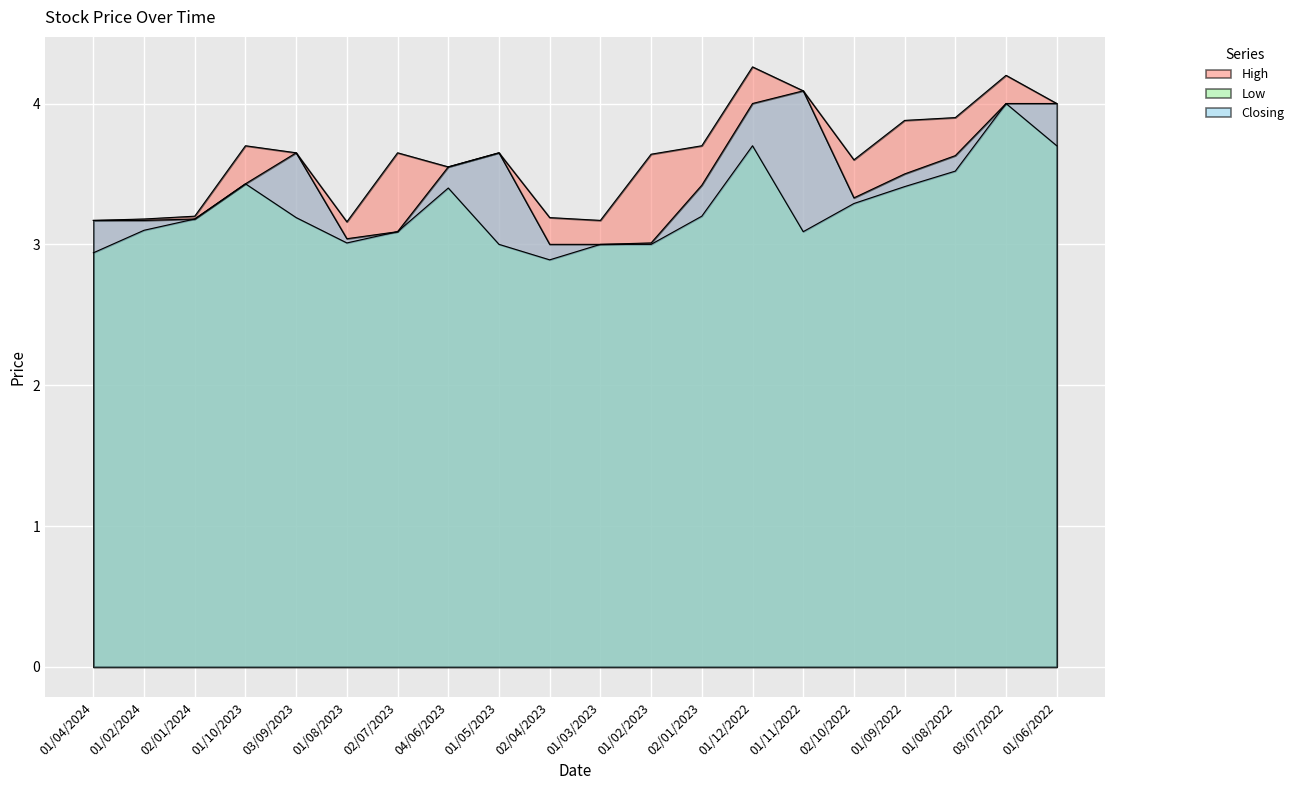

List the labels in order of Closing value, smallest first.

02/04/2023, 01/03/2023, 01/02/2023, 01/08/2023, 02/07/2023, 01/04/2024, 01/02/2024, 02/01/2024, 02/10/2022, 02/01/2023, 01/10/2023, 01/09/2022, 04/06/2023, 01/08/2022, 03/09/2023, 01/05/2023, 01/12/2022, 03/07/2022, 01/06/2022, 01/11/2022